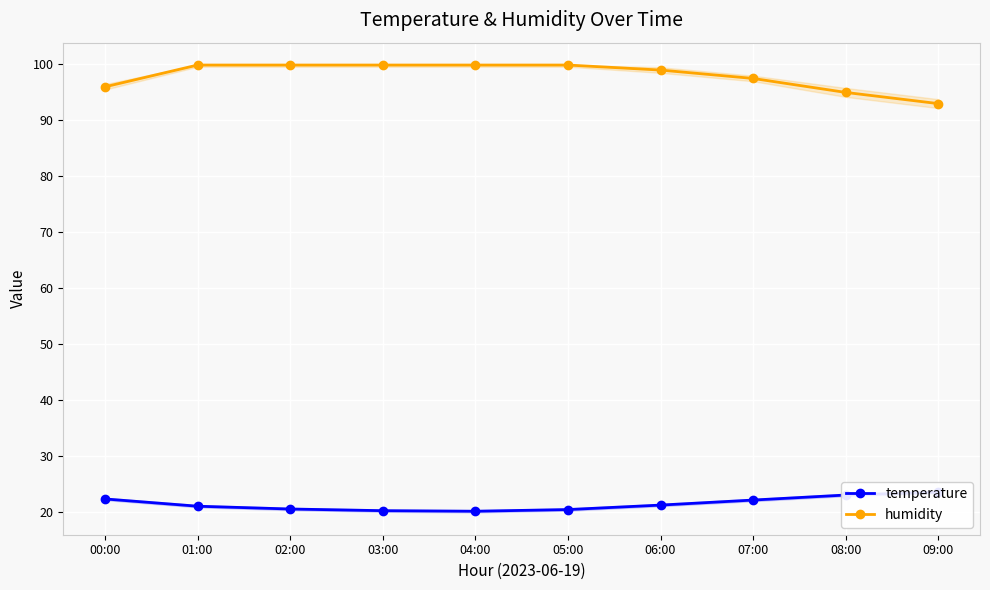

What is the label of the 4th point from the left?

03:00